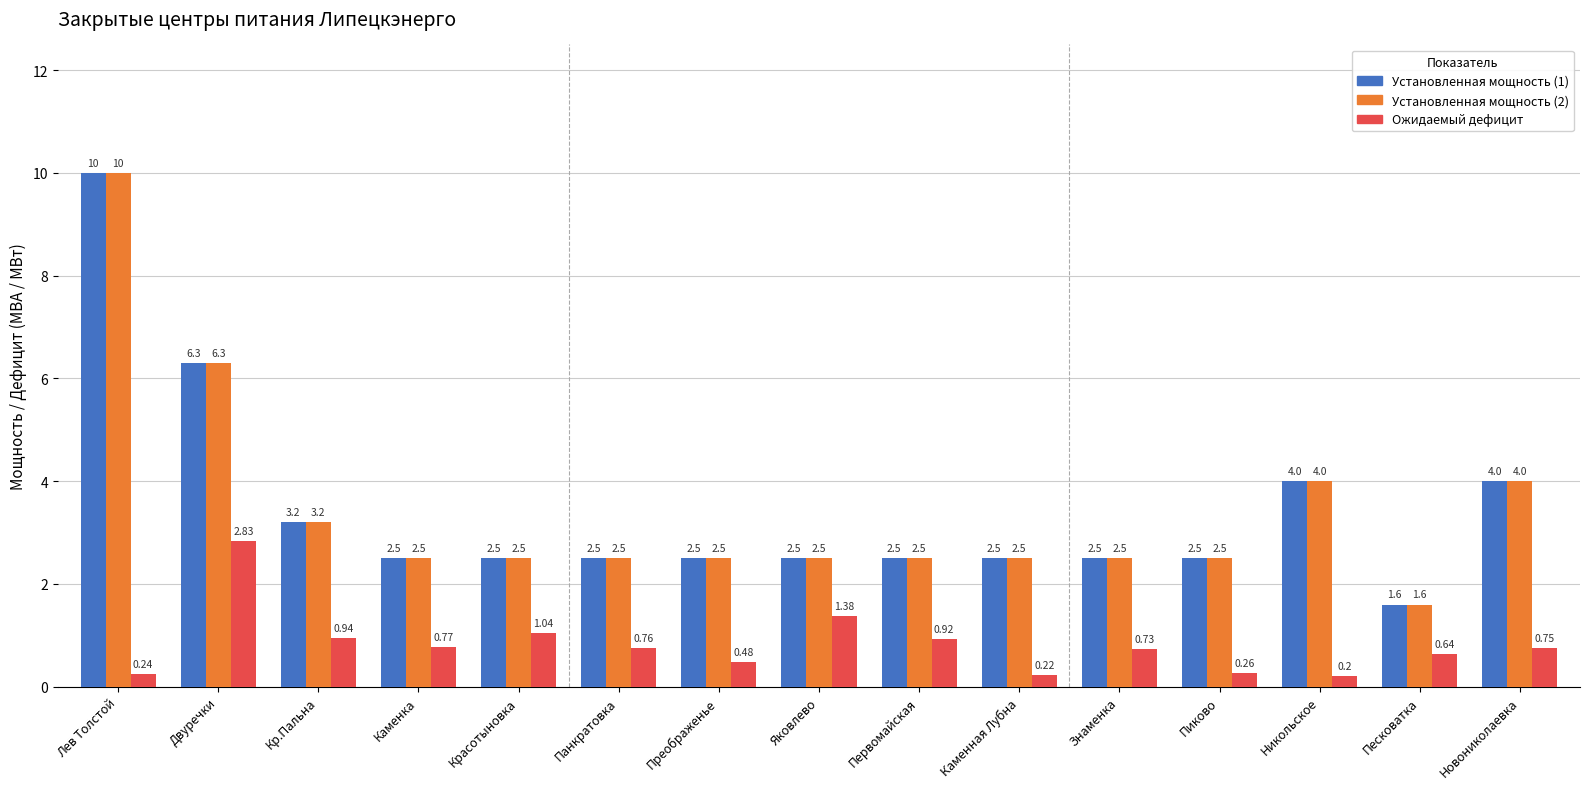

Where does the Установленная мощность (2) series first go above 2?

Лев Толстой